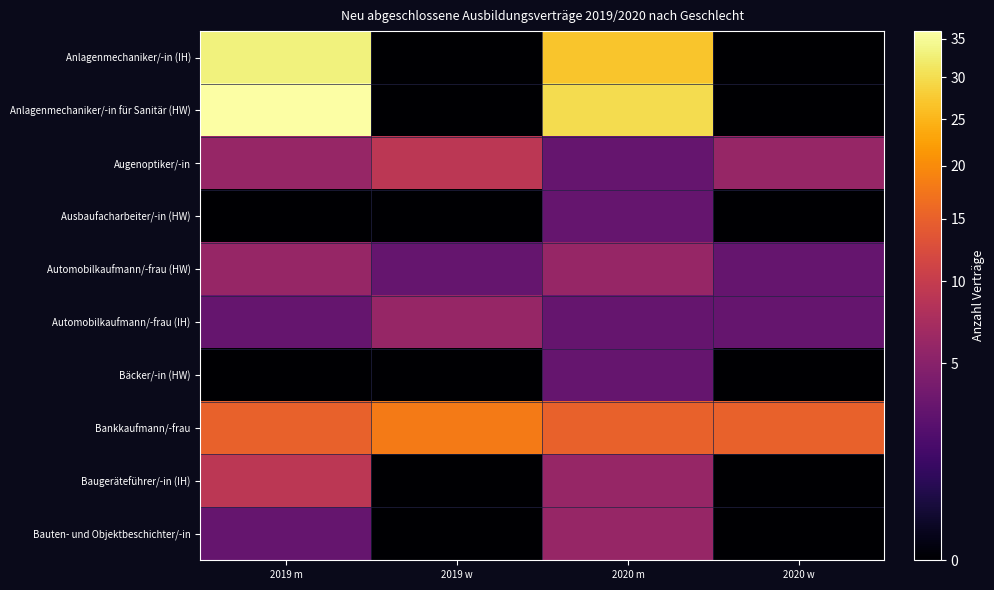

Count the number of categories in the chart.

4